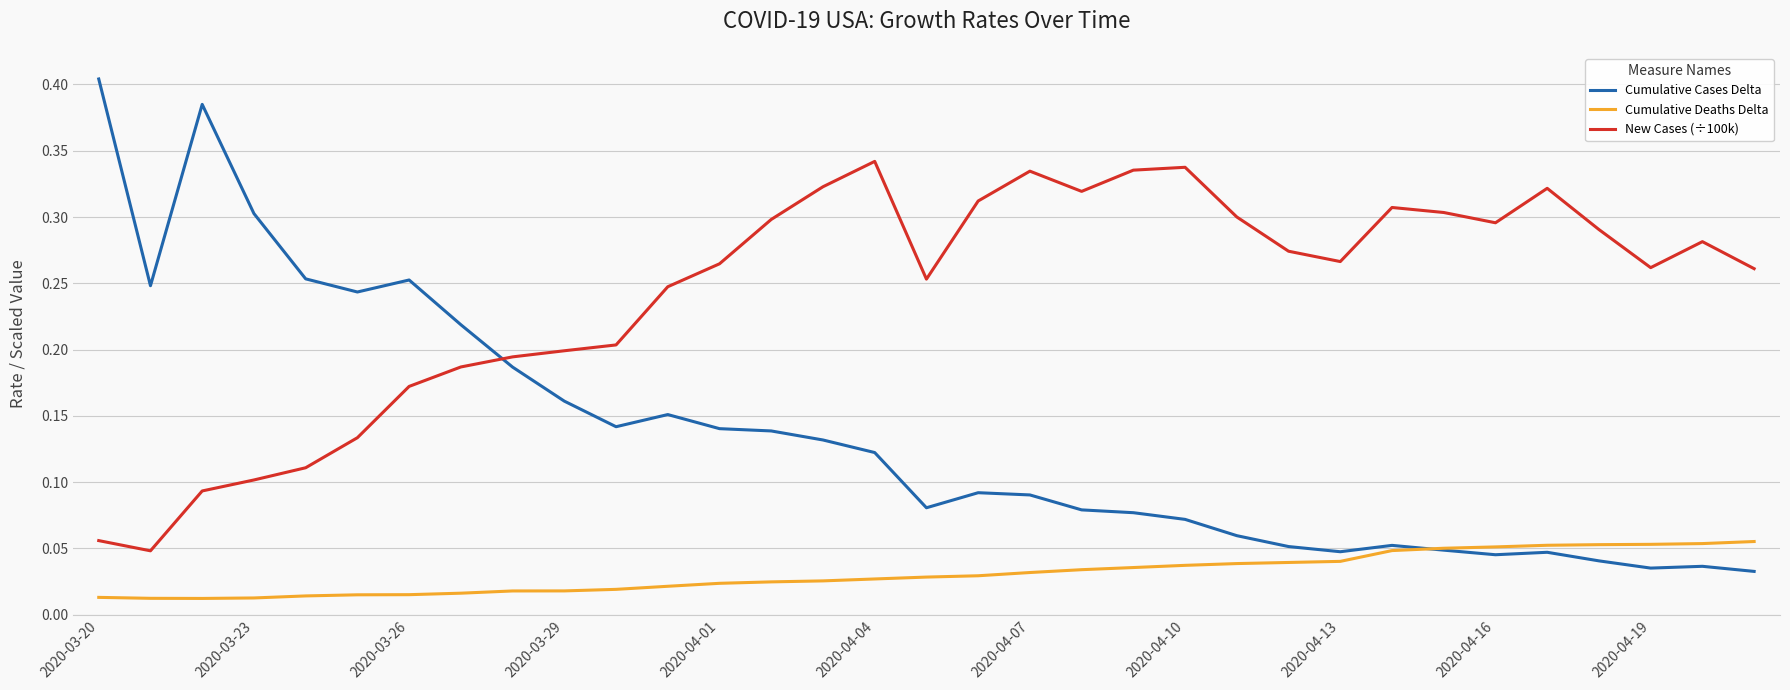

In Cumulative Cases Delta, how many points are higher than both neighbors (excluding endpoints)?

7